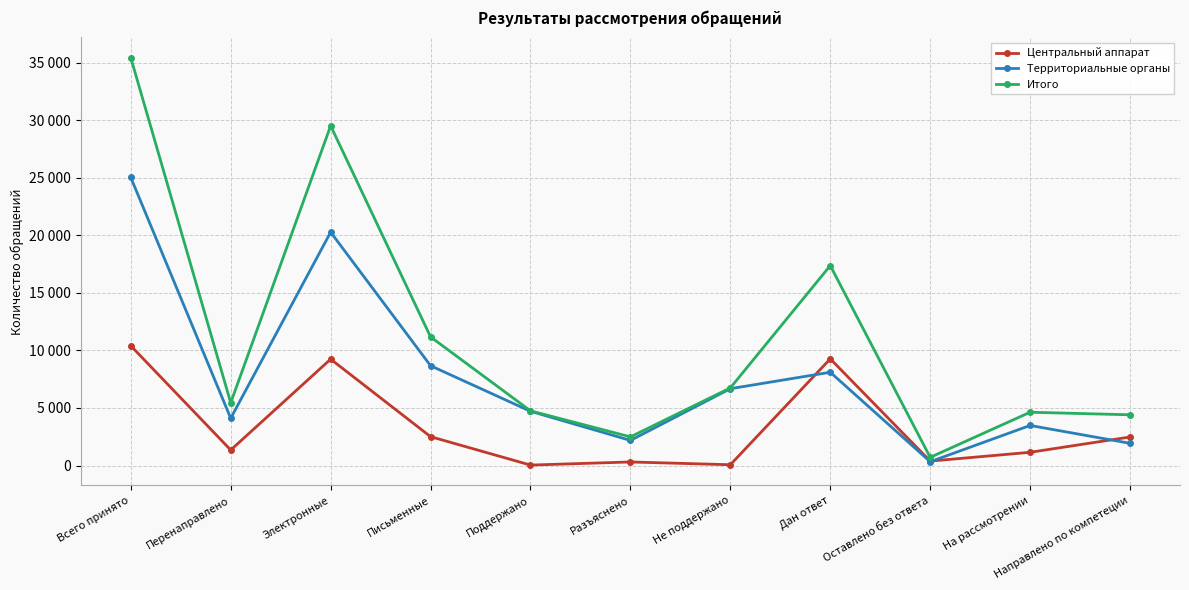

Which category has the lowest value in the Центральный аппарат series?

Поддержано